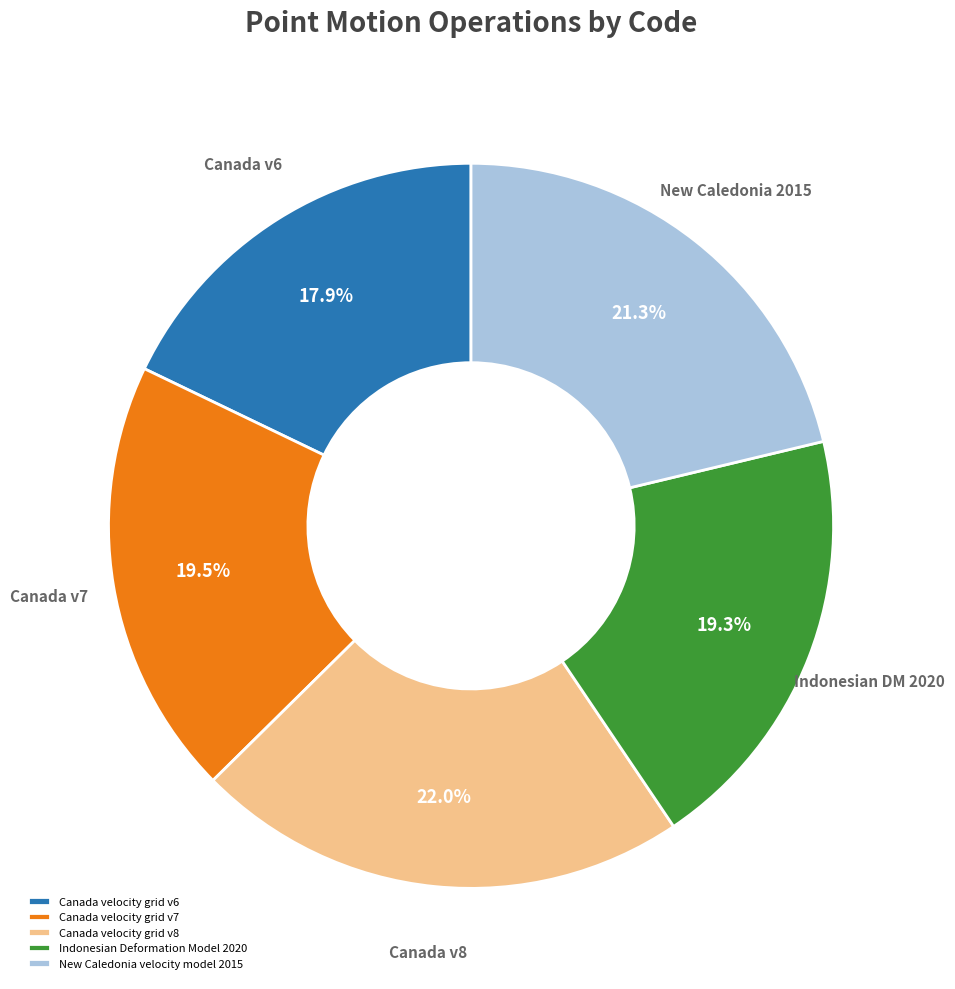

True or false: Canada velocity grid v7 accounts for 30% of the total.

False